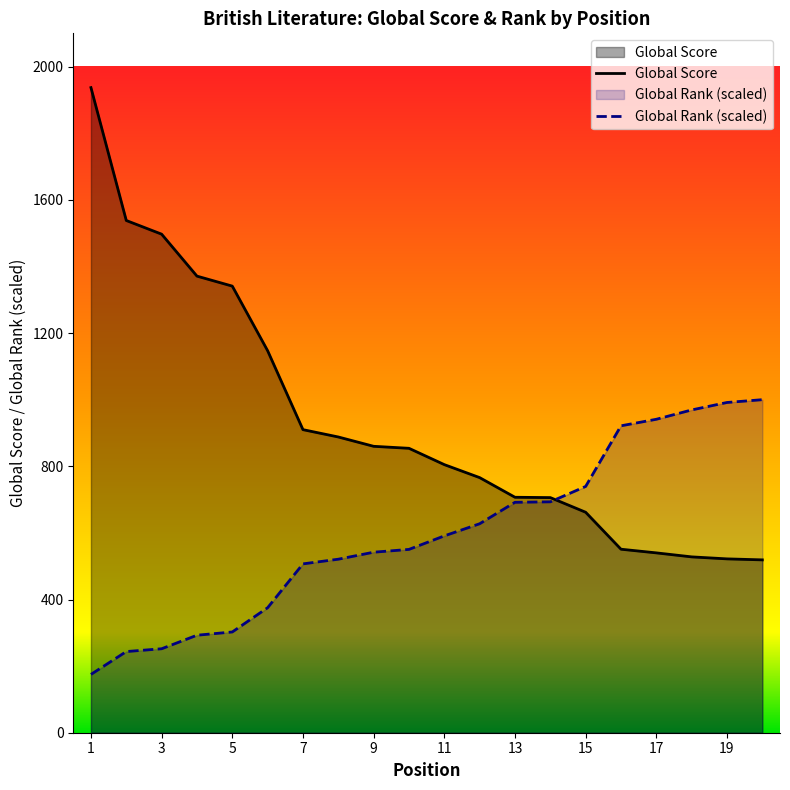

How many intersections are there between Global Score and Global Rank?

1